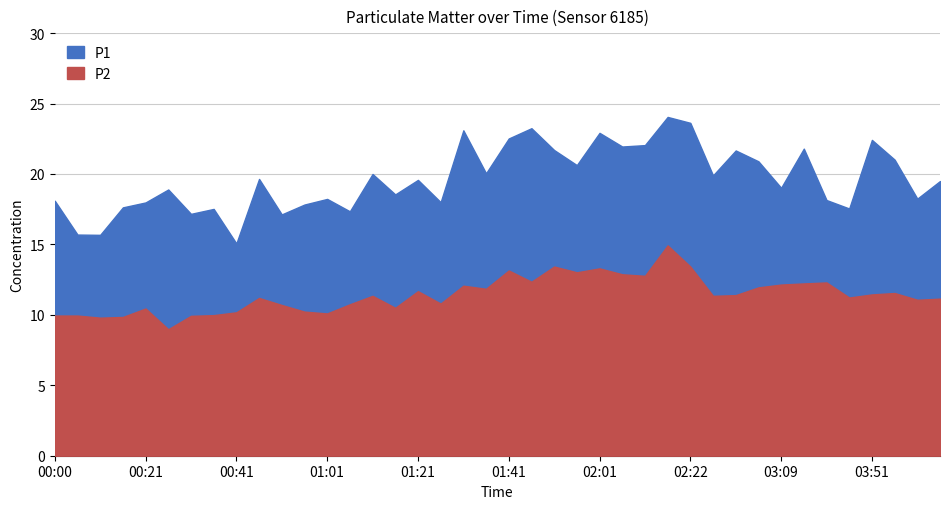

True or false: P1 and P2 intersect in this chart.

False